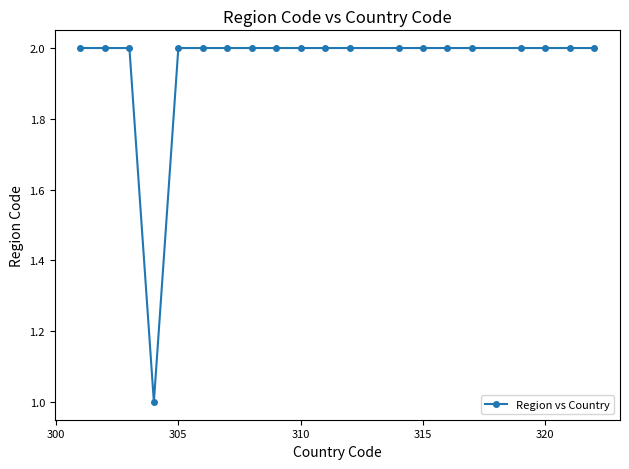

What is the sum of all values?

39